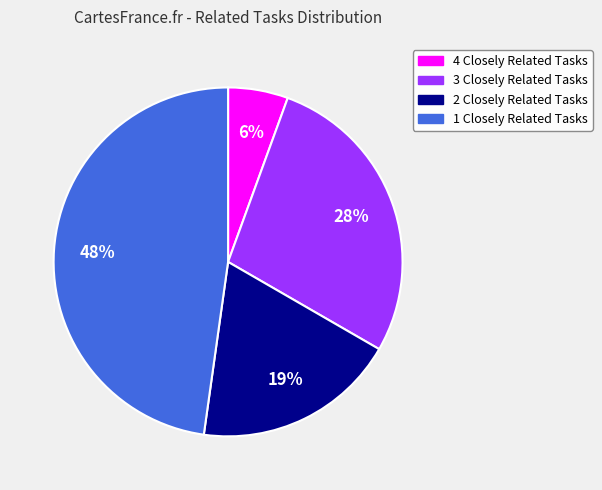

What percentage is the 1 Closely Related slice, to the nearest percent?

48%